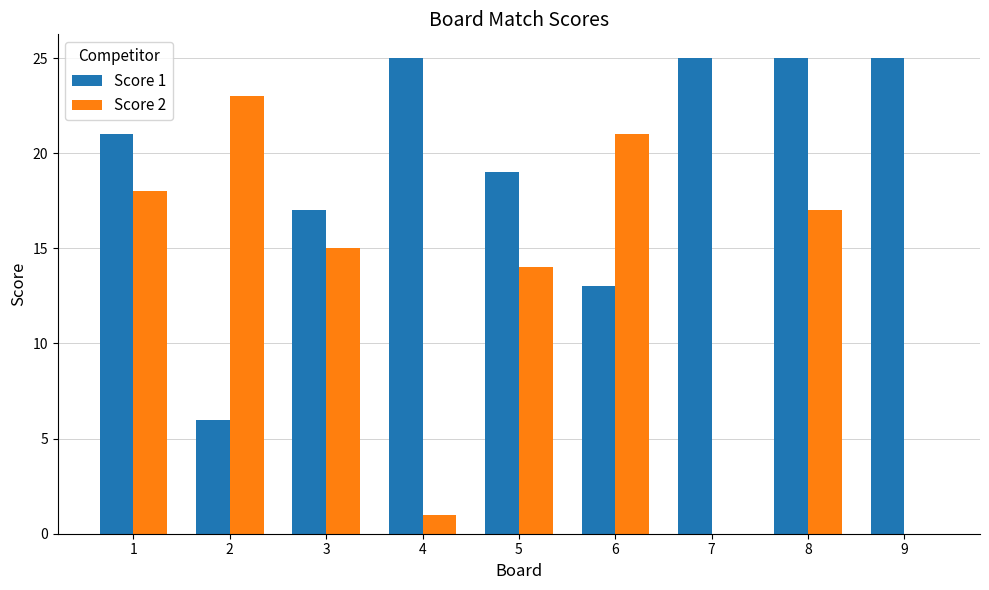

True or false: Score 1 has a value of 25 at 8.

True